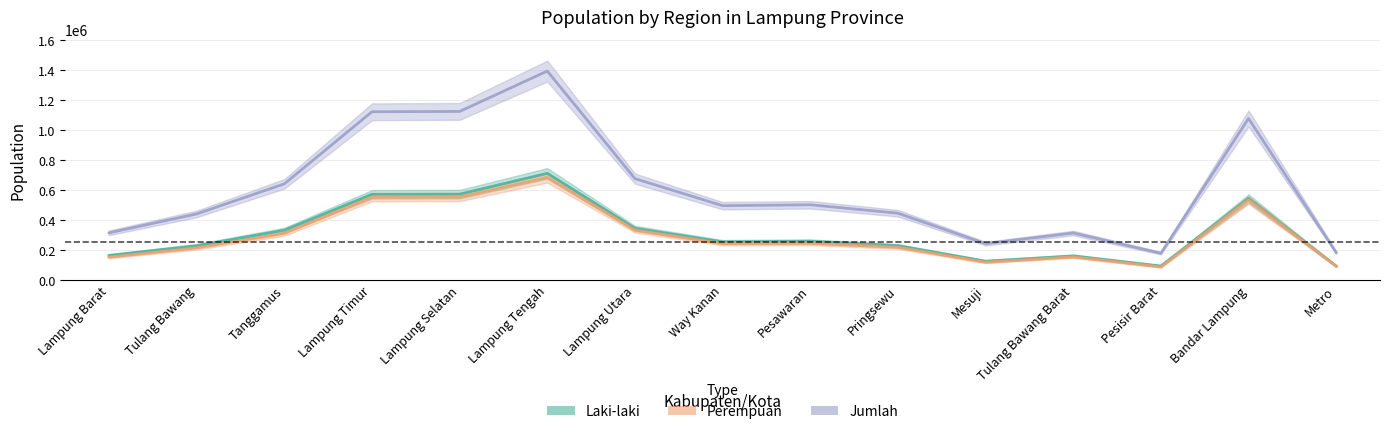

Reading left to right, what are all the values shown in this chart?

Laki-laki: 162740	227534	331215	570974	571874	711099	343702	253309	257325	227681	124285	159586	91926	543865	91701
Perempuan: 151016	212506	309821	551631	552809	683296	331924	241749	243722	217153	116995	152930	85504	533799	90592
Jumlah: 313756	440040	641036	1122605	1124683	1394395	675626	495058	501047	444834	241280	312516	177430	1077664	182293